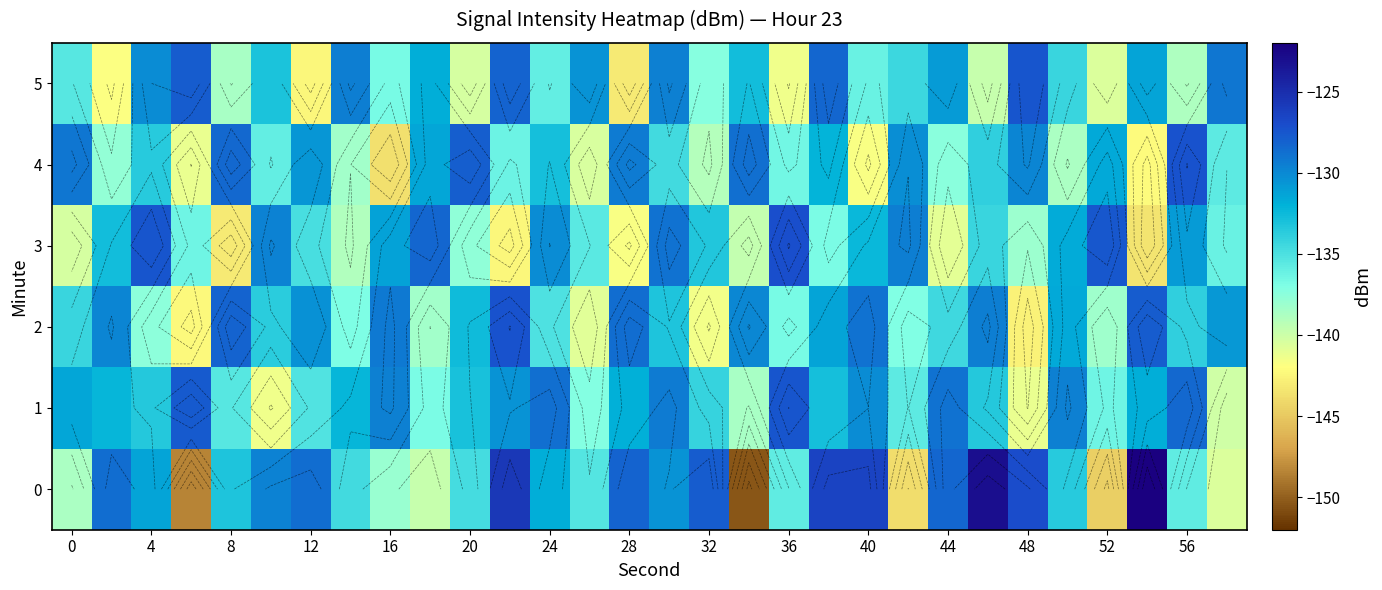

What is the difference between the maximum and minimum values in the 3 series?

16.4